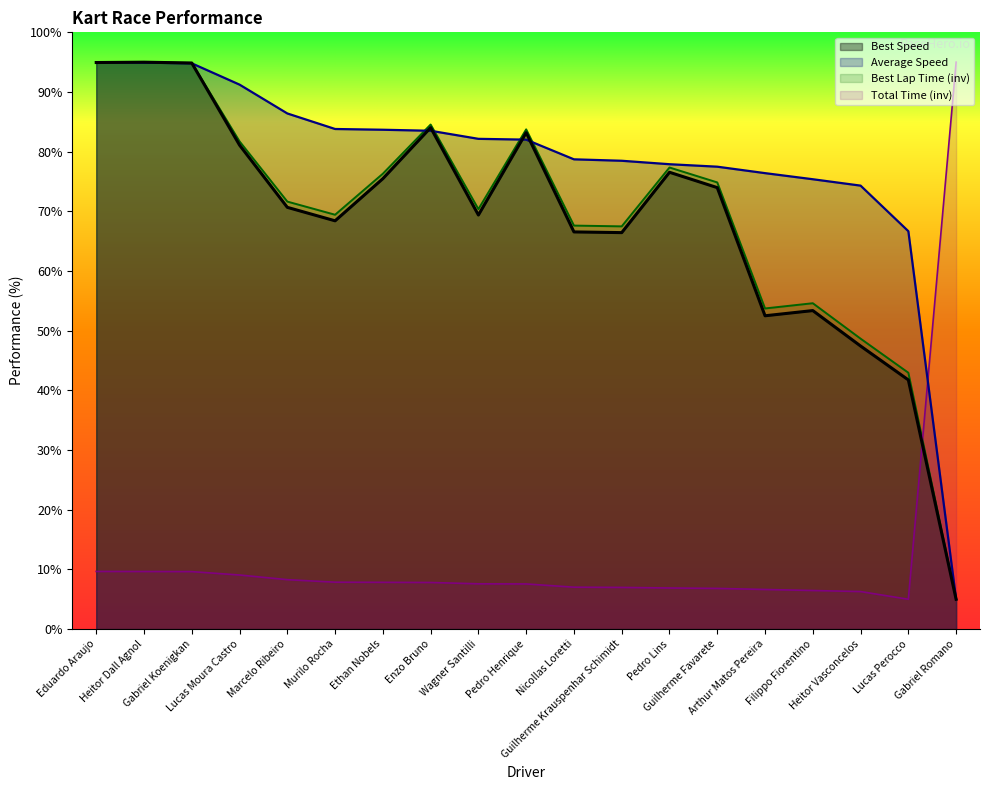

How many categories are shown in the chart?

19